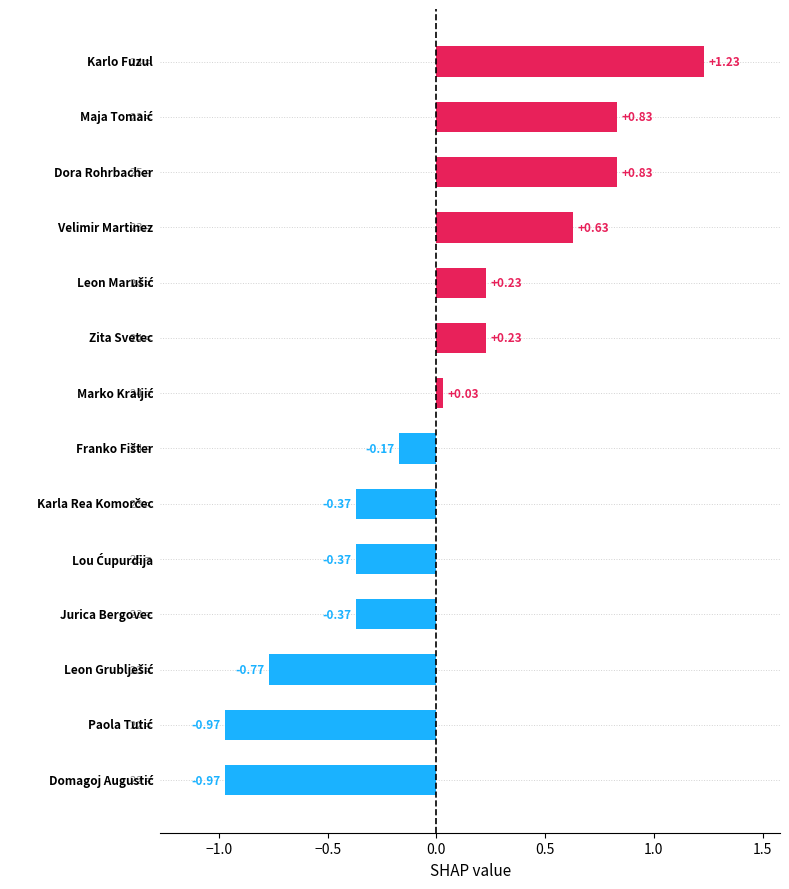

How many categories are shown in the chart?

14